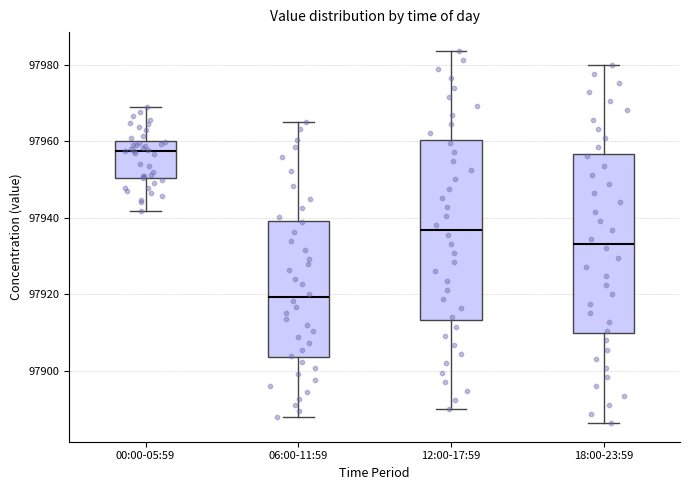

Where does the upper whisker of the box for 18:00-23:59 end on the y-axis? The values are not printed on the chart, so give them approximately, as read against the axis.

97980